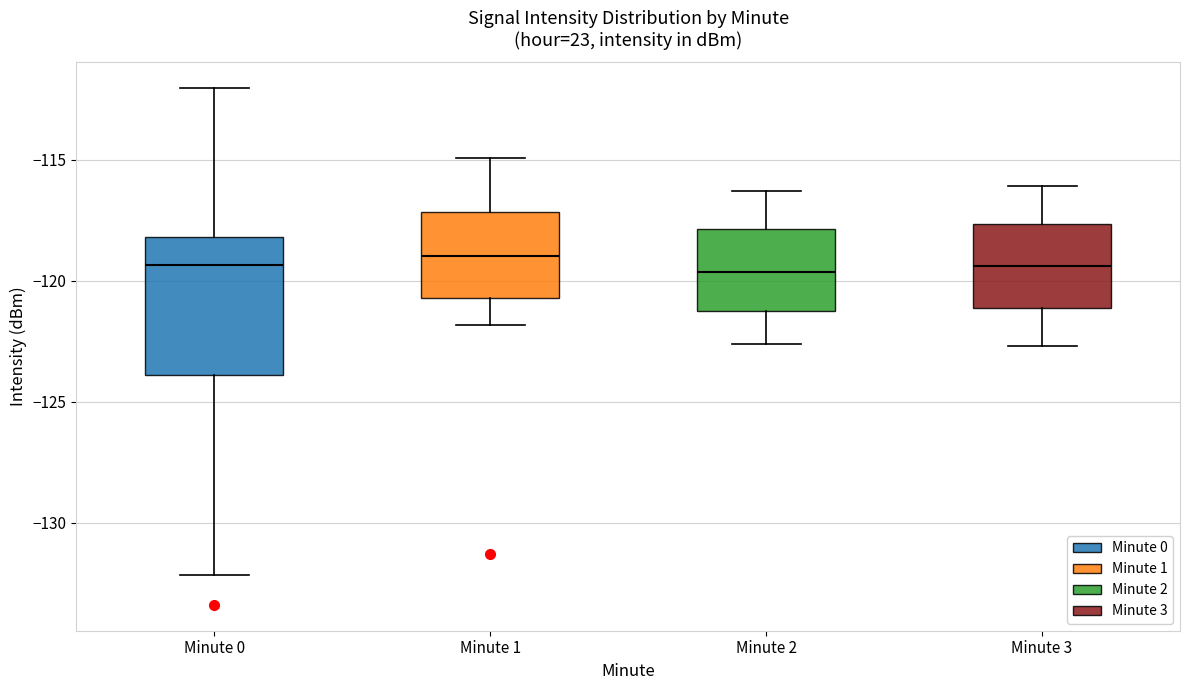

Where does the lower whisker of the box for Minute 3 end on the y-axis? The values are not printed on the chart, so give them approximately, as read against the axis.

-122.5